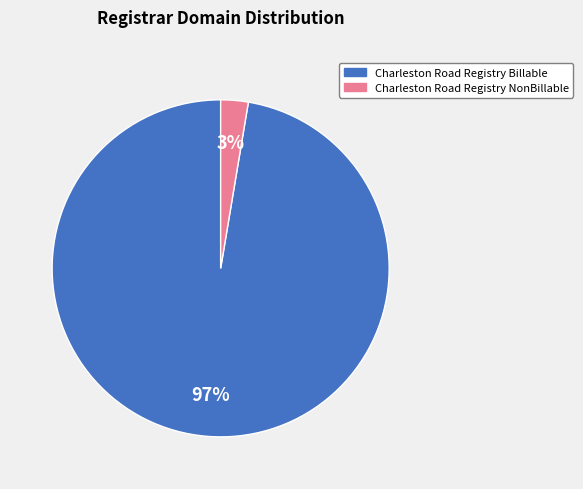

Is there a majority slice in this chart?

Yes